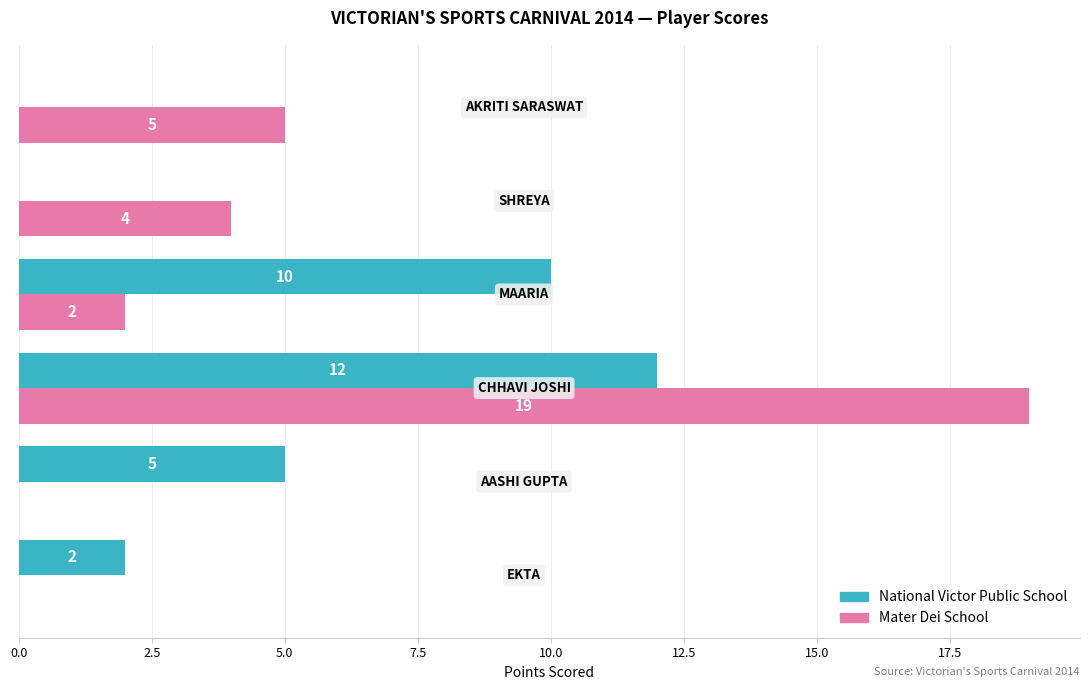

What is the greatest value displayed?

19